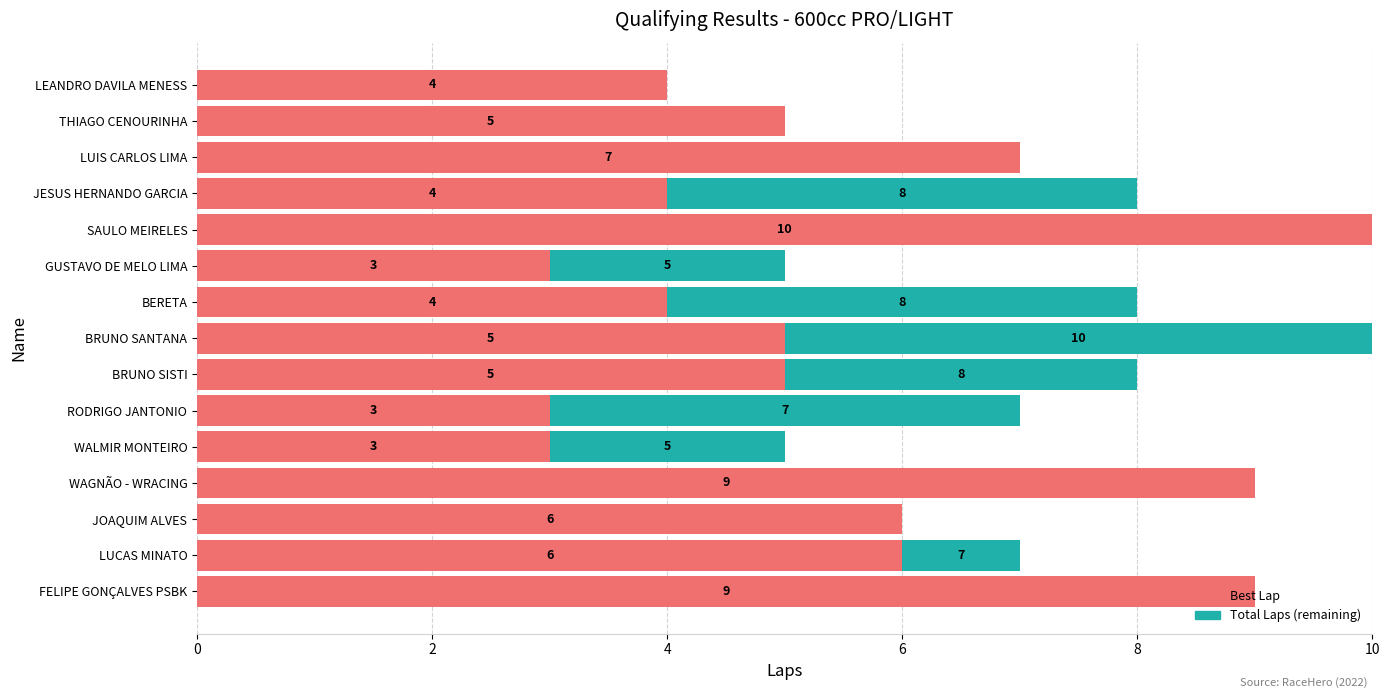

How many distinct data groups are displayed?

2